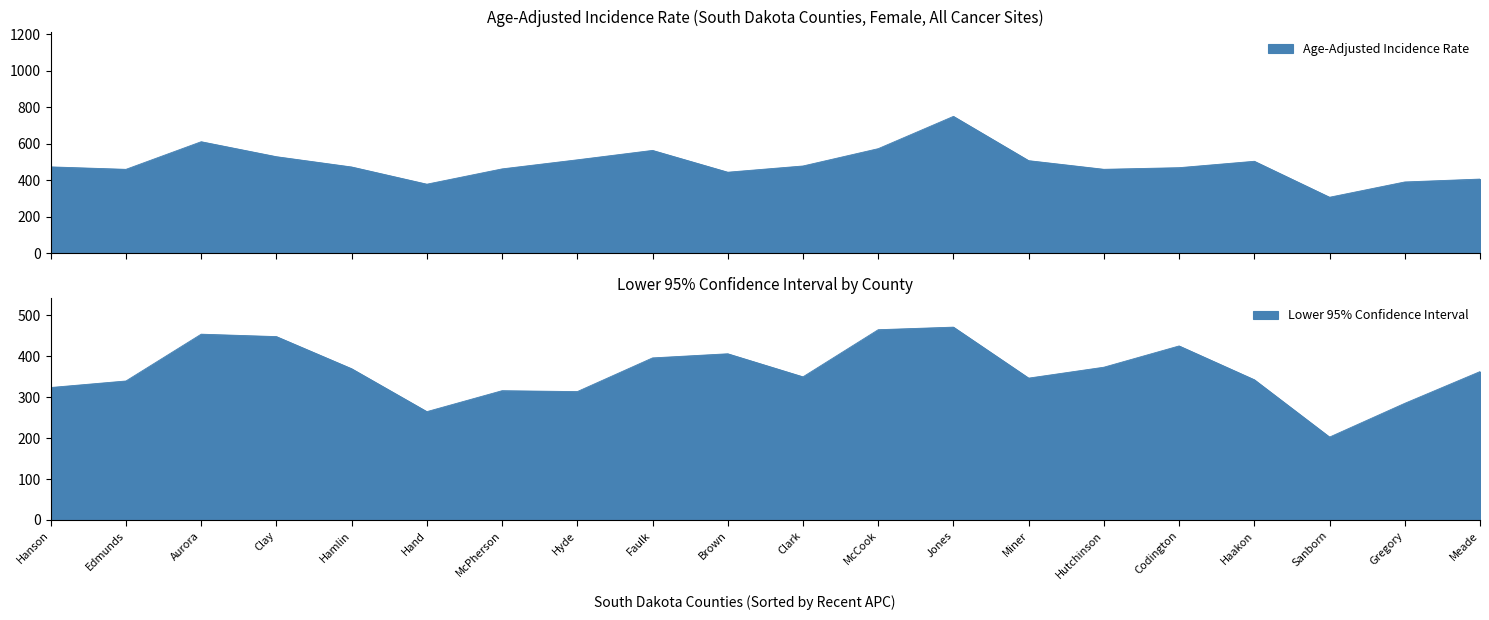

Where is the first local maximum for Lower 95% CI?

Aurora